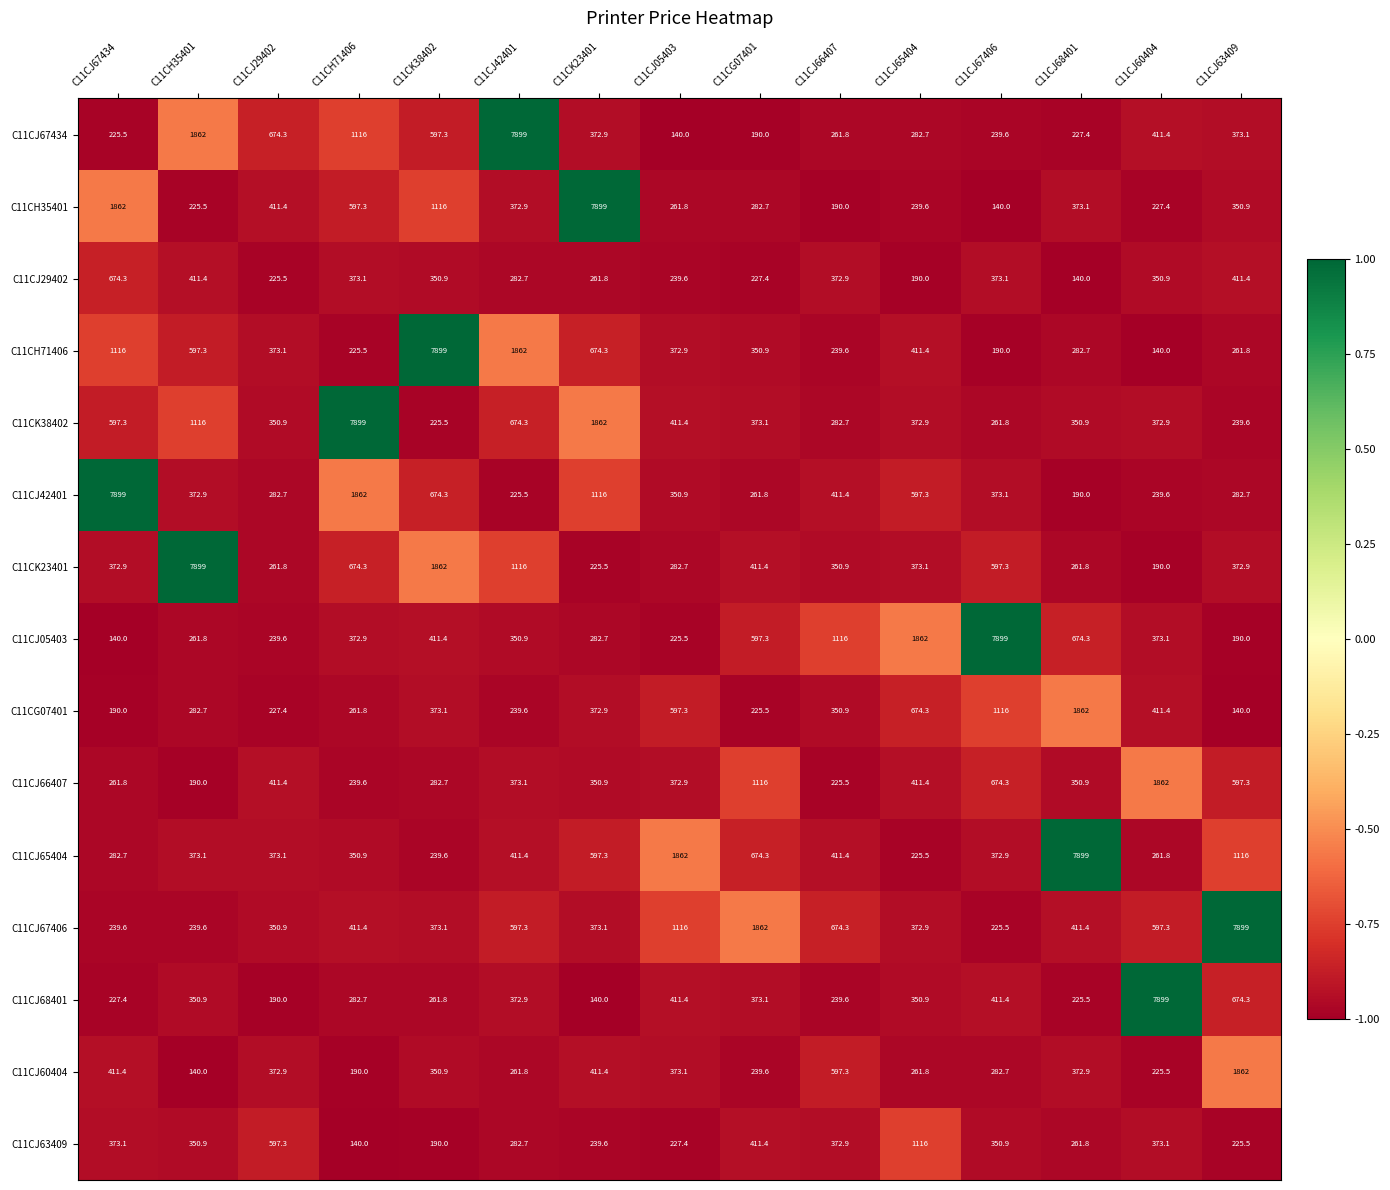

What is the difference between the maximum and minimum values in the C11CJ42401 series?

7709.0